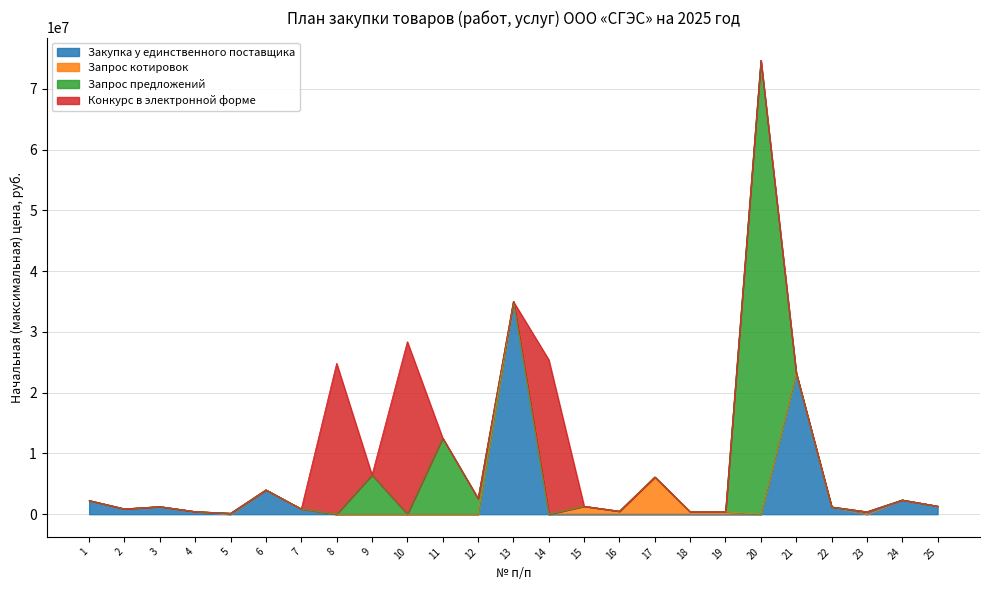

How many intersections are there between Запрос предложений and Запрос котировок?

1